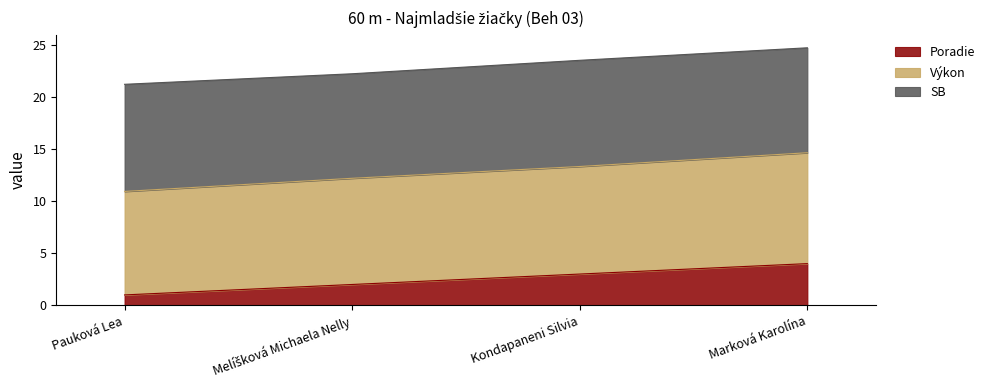

The Poradie series shows 1.1 at Kondapaneni Silvia. True or false?

False